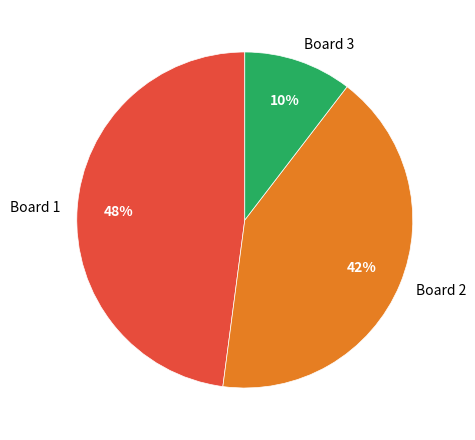

To the nearest percent, what is the difference between the Board 1 and Board 3 slice percentages?

38%